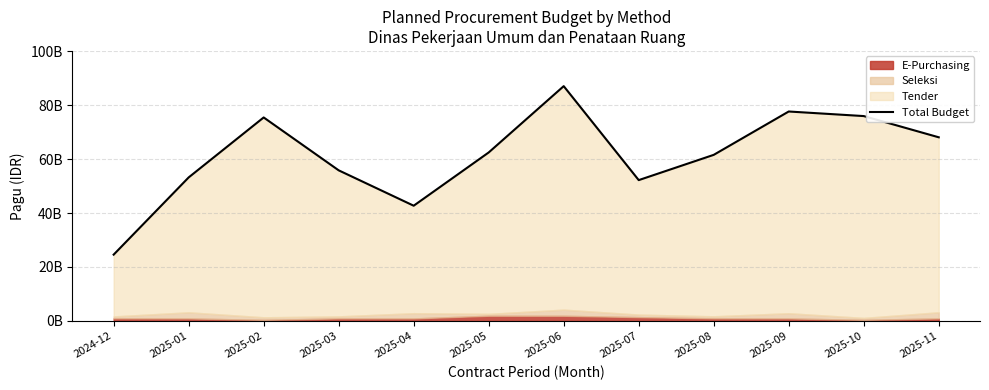

How many categories are shown in the chart?

12